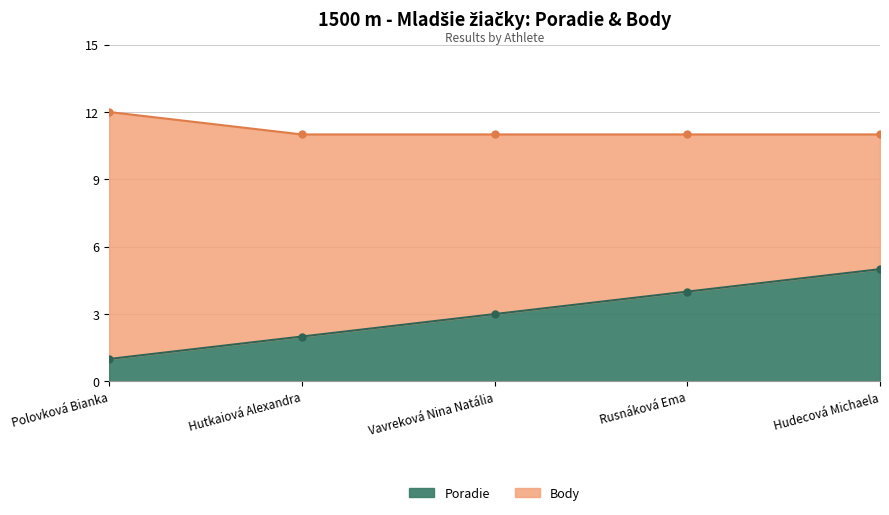

What is the value of the 3rd point from the left?

3